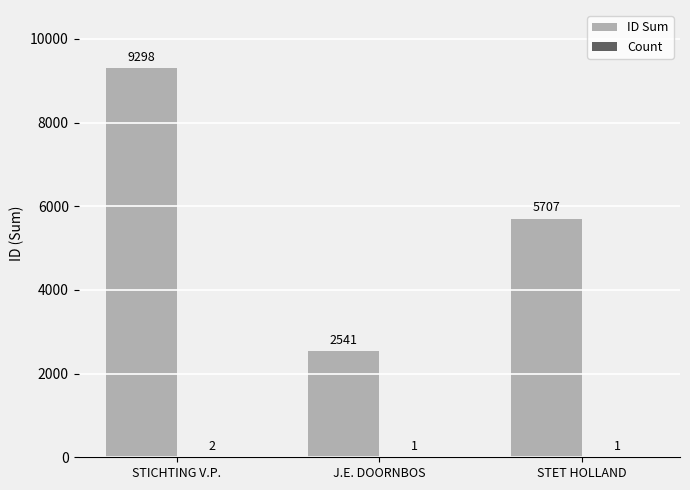

At which label is ID Sum closest to 5919?

STET HOLLAND